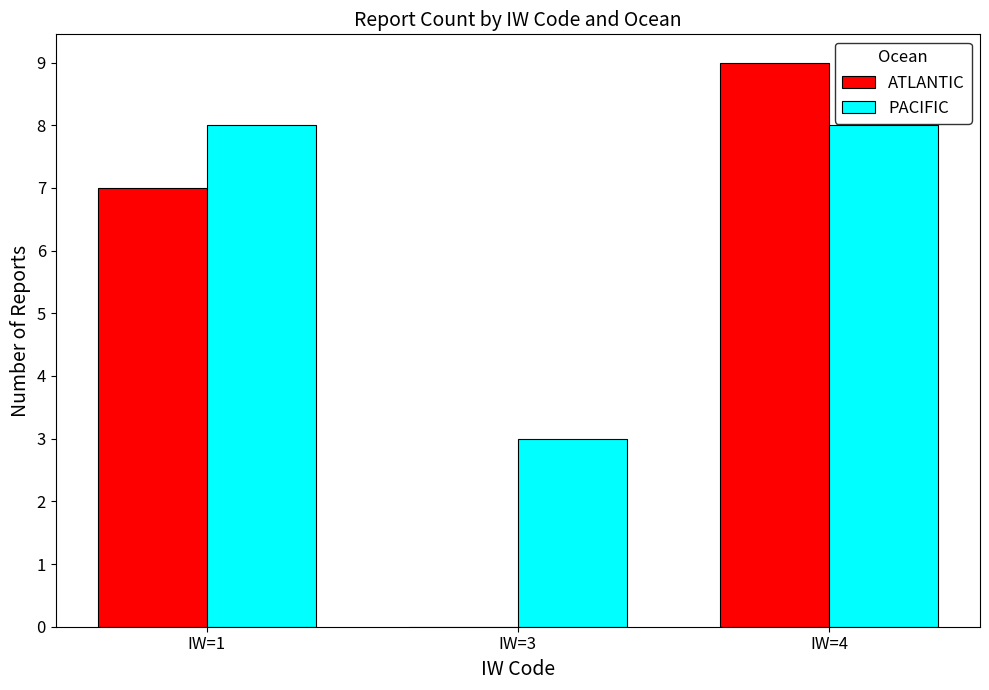

True or false: PACIFIC has a value of 8 at IW=1.

True